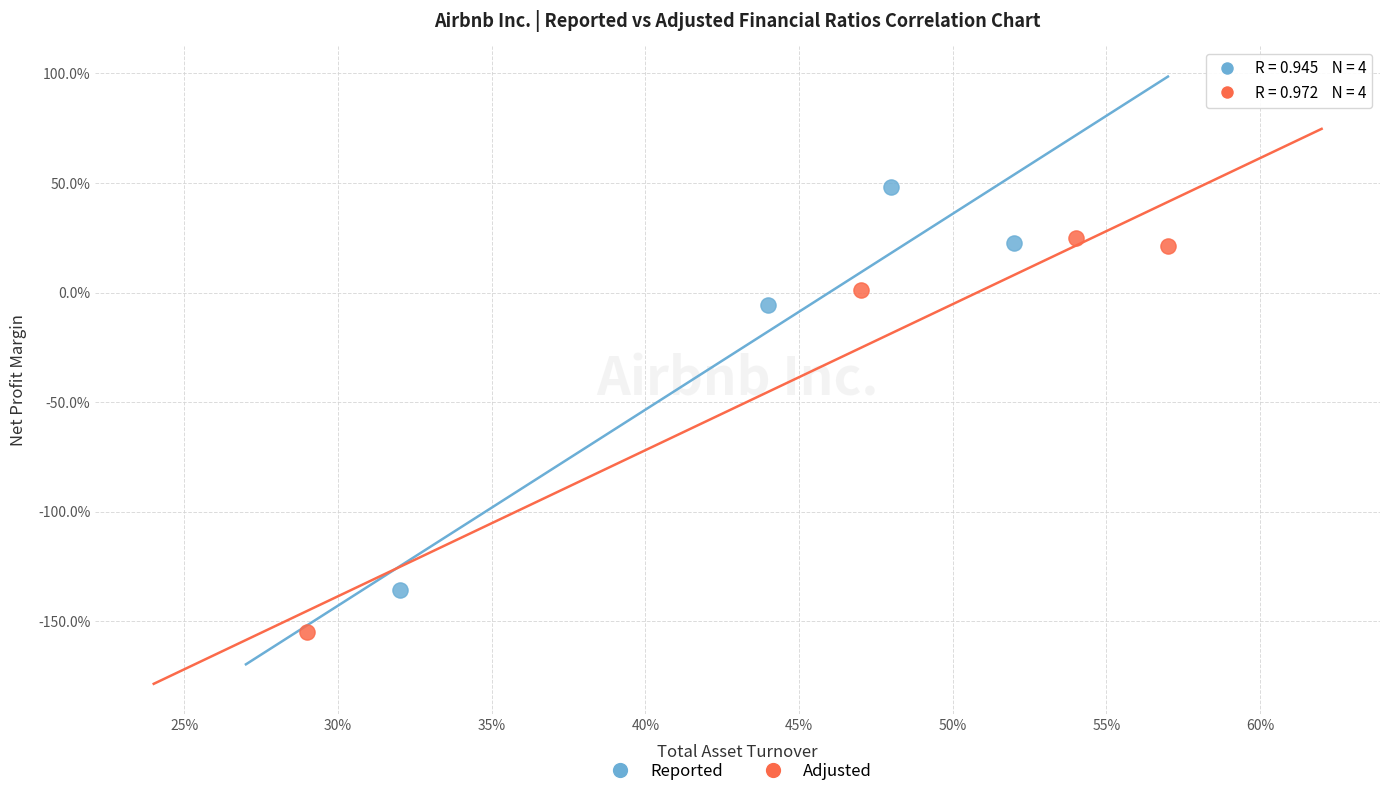

Which series has the widest spread of Y values?

Reported